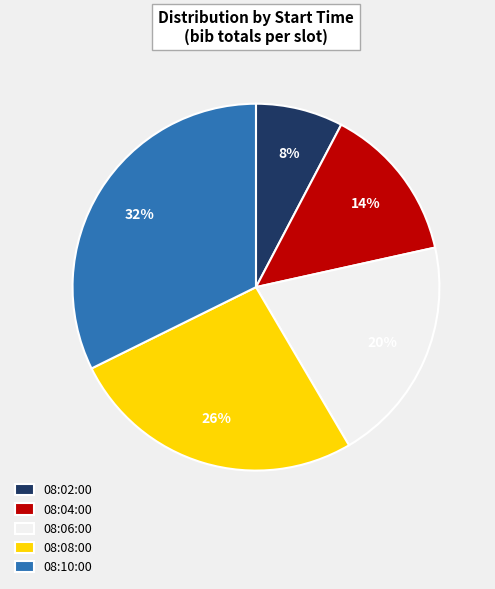

Between 08:06:00 and 08:08:00, which is larger?

08:08:00